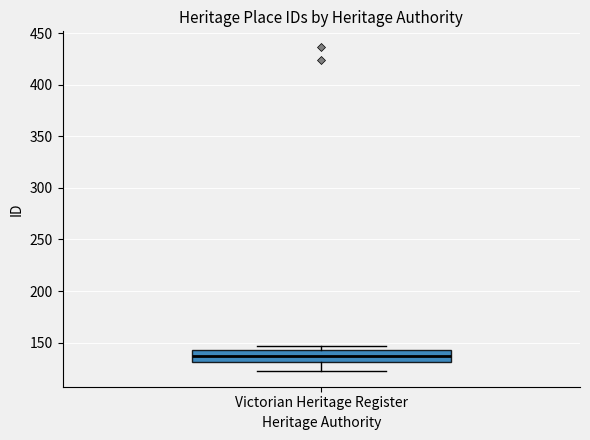

Transcribe this box plot: give where the median line is, the range the box spans, and where the two whiskers end, as read against the y-axis. The values are not printed on the chart, so give them approximately, as read against the axis.

median 135, box 130 to 145, whiskers 125 to 145 (just above the box's upper edge)